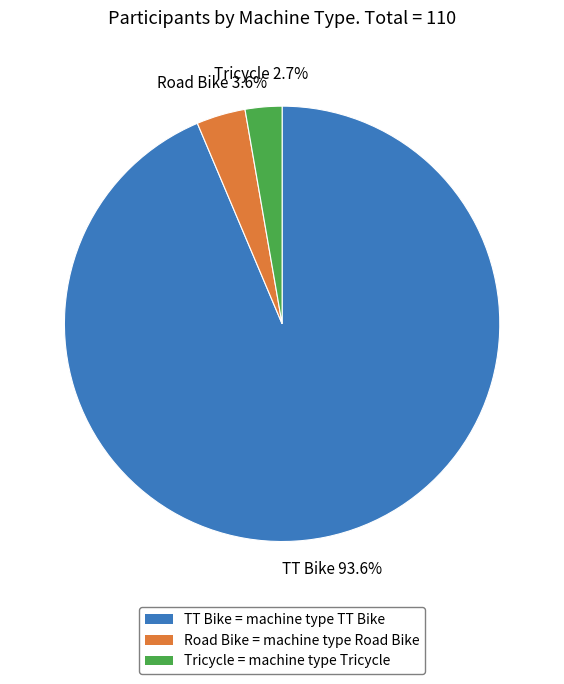

Which slice is the largest?

TT Bike